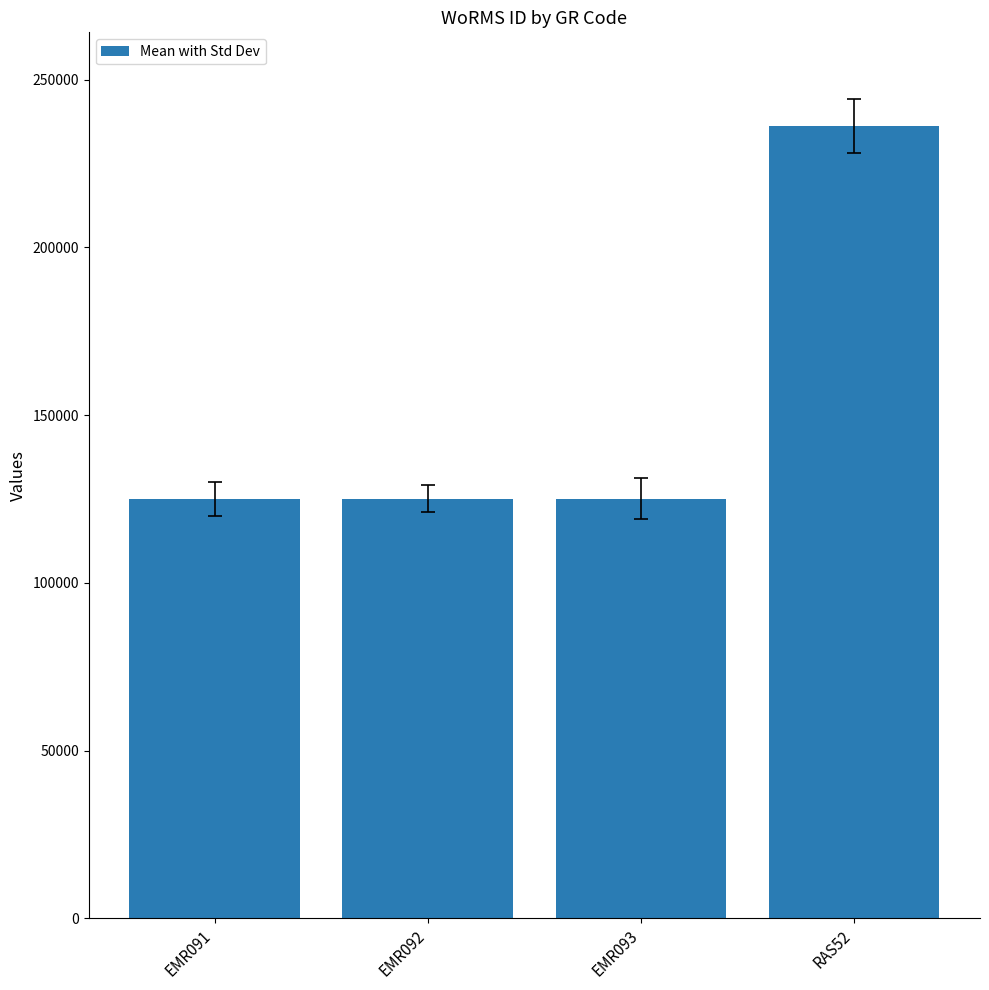

What is the ratio of the value at EMR091 to the value at EMR093?

1.0